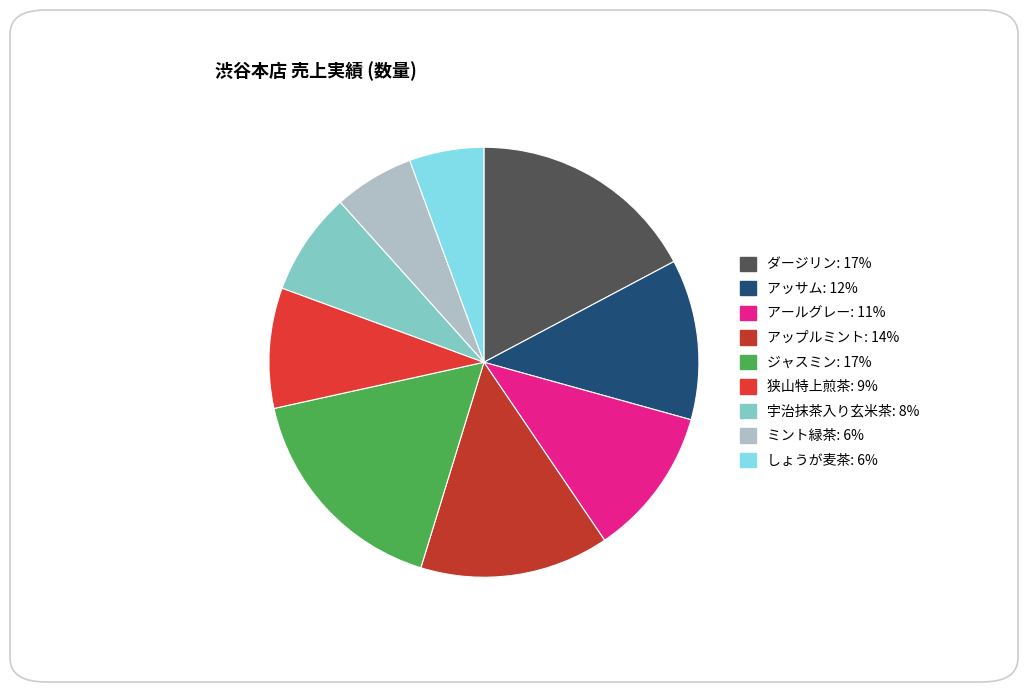

To the nearest percent, what percentage of the pie is アッサム?

12%